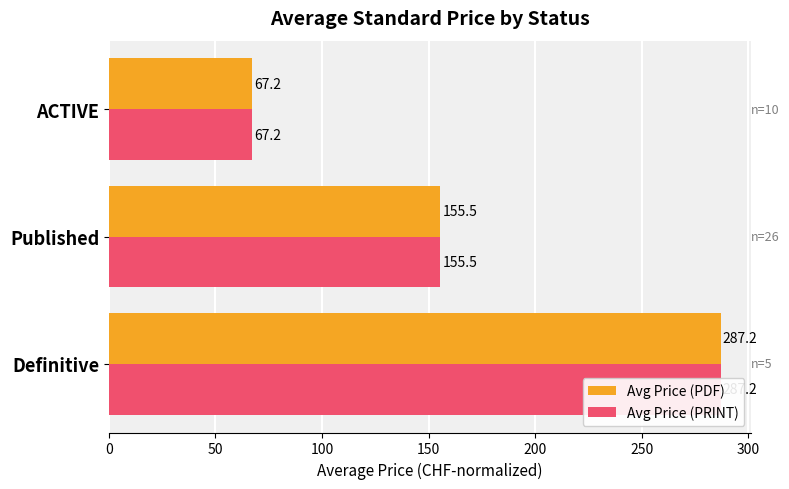

What is the average value of the Avg Price (PRINT) series?

169.9